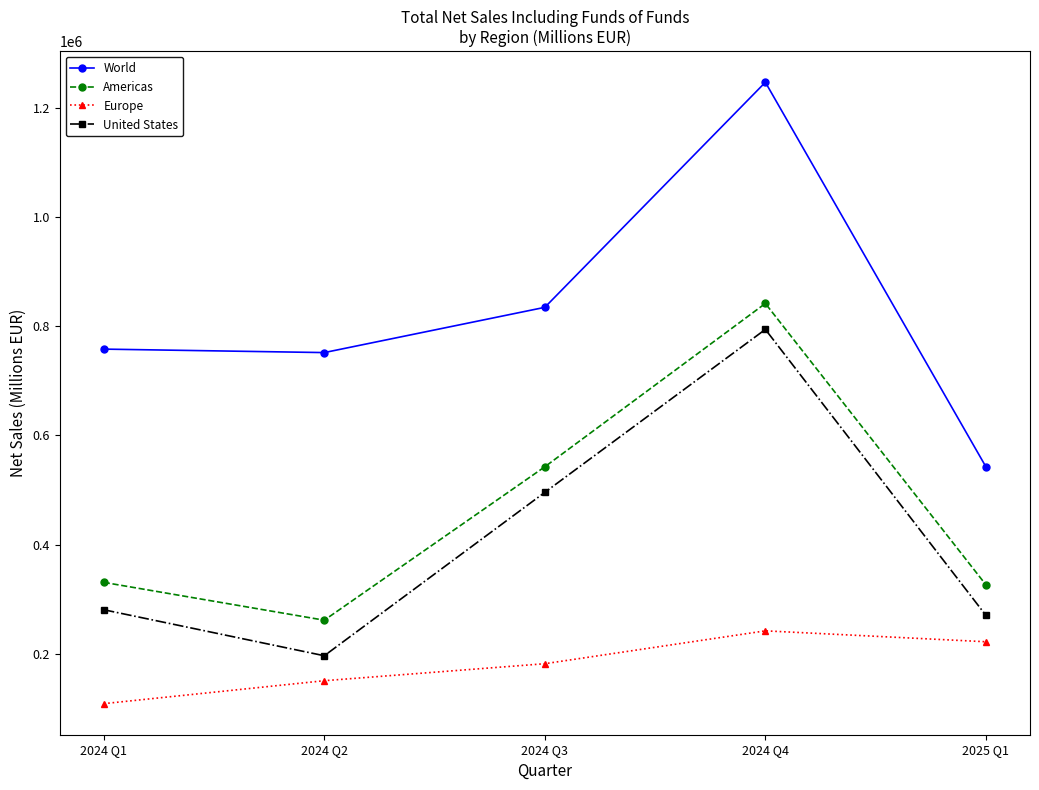

Is this an area chart (filled region under the line)?

No